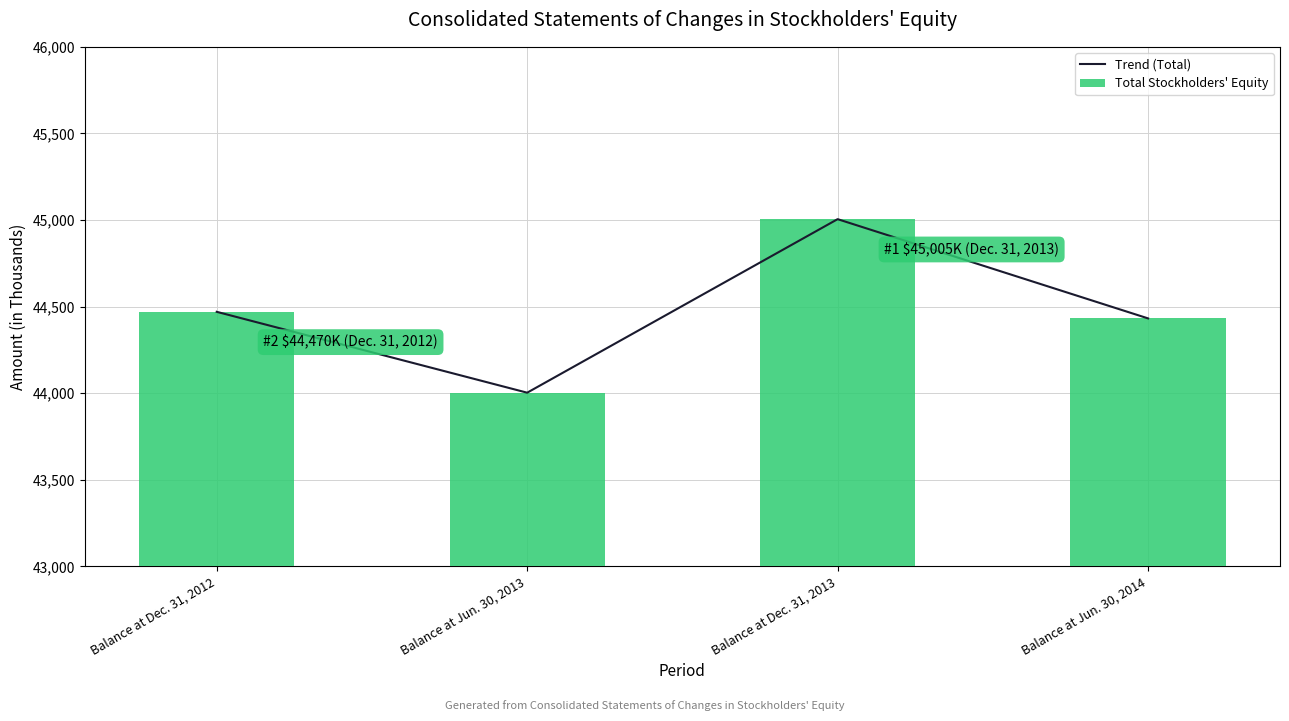

What is the difference between the maximum and minimum values in the Total Stockholders' Equity series?

1002